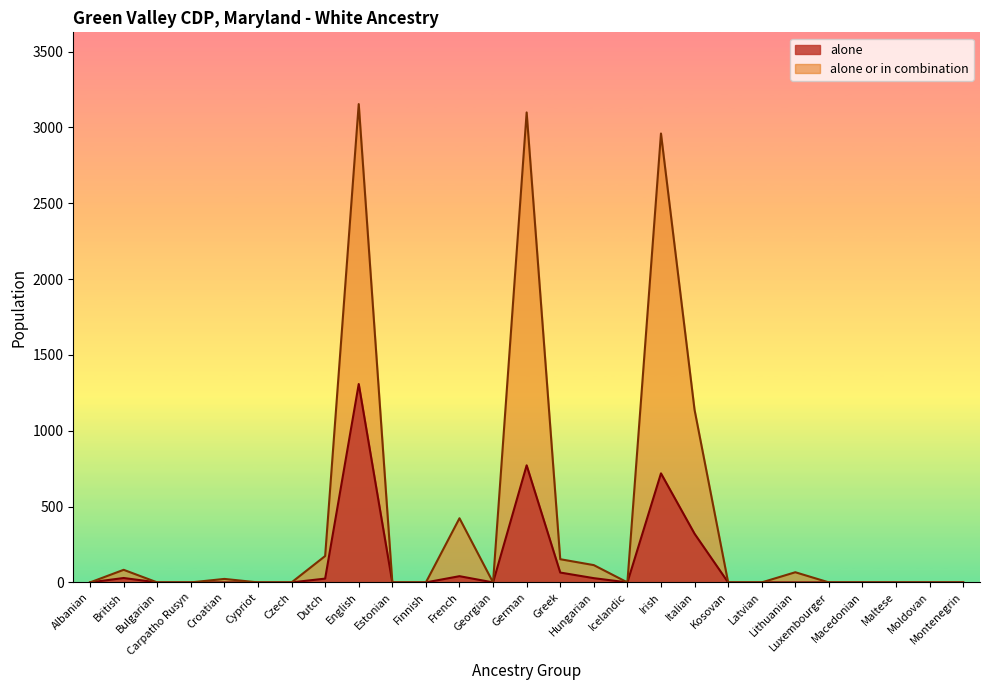

Reading right to left, what are all the values shown in this chart?

alone: Montenegrin=0	Moldovan=0	Maltese=0	Macedonian=0	Luxembourger=0	Lithuanian=0	Latvian=0	Kosovan=0	Italian=321	Irish=719	Icelandic=0	Hungarian=28	Greek=65	German=772	Georgian=0	French=41	Finnish=0	Estonian=0	English=1308	Dutch=25	Czech=0	Cypriot=0	Croatian=0	Carpatho Rusyn=0	Bulgarian=0	British=29	Albanian=0
alone_or_in_combination: Montenegrin=0	Moldovan=0	Maltese=0	Macedonian=0	Luxembourger=0	Lithuanian=67	Latvian=0	Kosovan=0	Italian=1138	Irish=2960	Icelandic=0	Hungarian=114	Greek=153	German=3099	Georgian=0	French=423	Finnish=0	Estonian=0	English=3154	Dutch=174	Czech=0	Cypriot=0	Croatian=23	Carpatho Rusyn=0	Bulgarian=0	British=83	Albanian=0